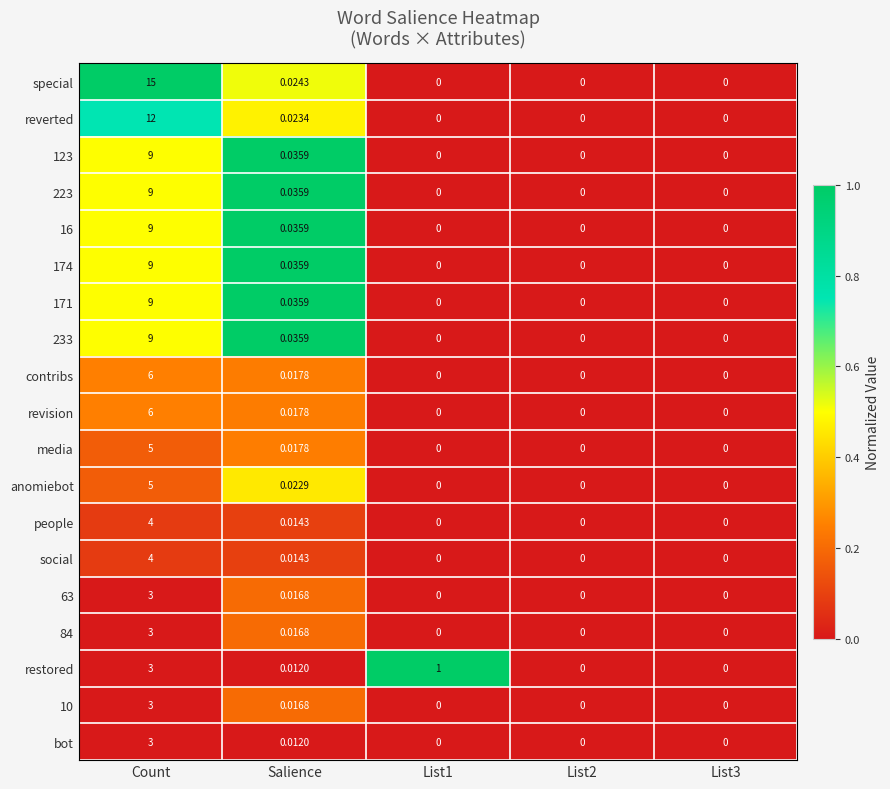

Which series has the largest total across all categories?

special